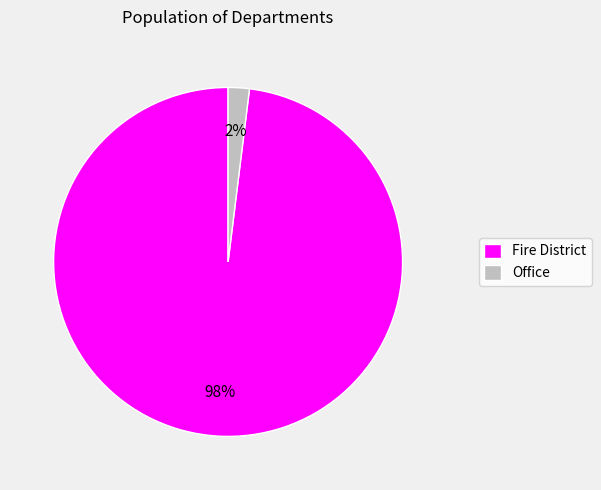

To the nearest percent, what is the difference between the largest and smallest slice percentages?

96%